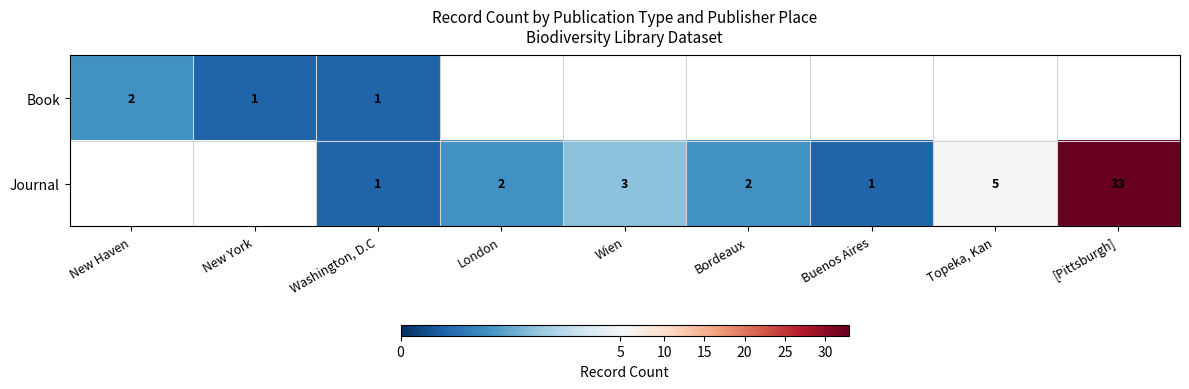

Which category has the highest value across all series?

[Pittsburgh]